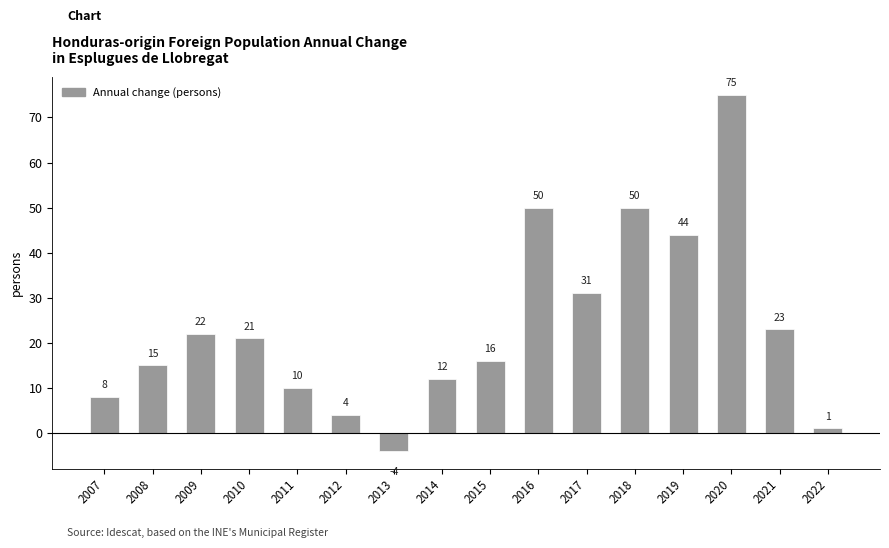

Between 2020 and 2007, which is larger?

2020